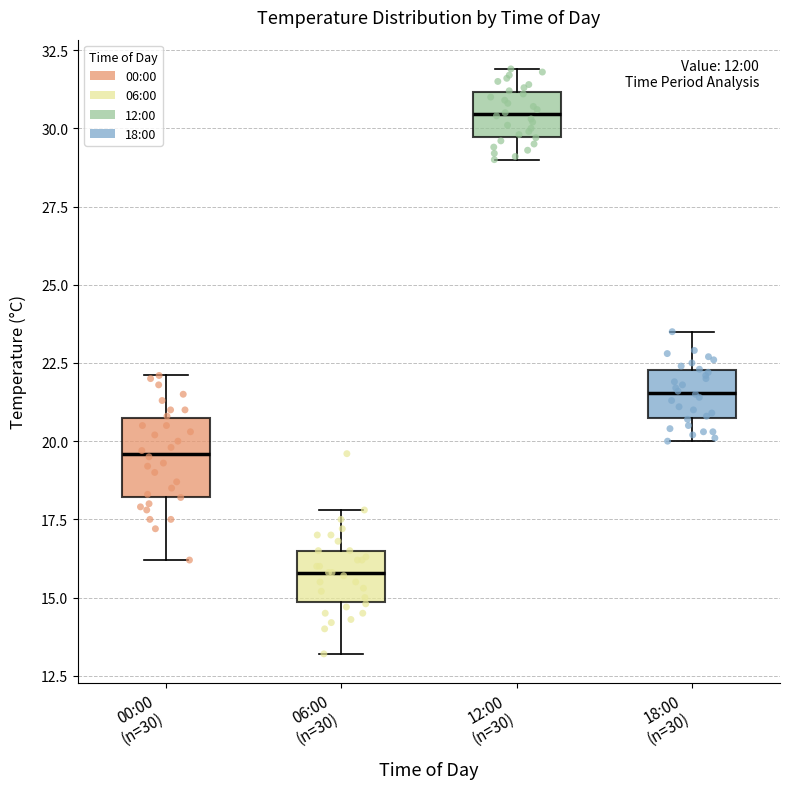

Reading left to right, read every box against the y-axis: the position of its median line, the range the box covers, and the ends of its whiskers. The values are not printed on the chart, so give them approximately, as read against the axis.

00:00 (n=30): median 19.5, box 18.0 to 20.5, whiskers 16.0 to 22.0
06:00 (n=30): median 16.0, box 15.0 to 16.5, whiskers 13.0 to 18.0
12:00 (n=30): median 30.5, box 29.5 to 31.0, whiskers 29.0 to 32.0
18:00 (n=30): median 21.5, box 20.5 to 22.5, whiskers 20.0 to 23.5